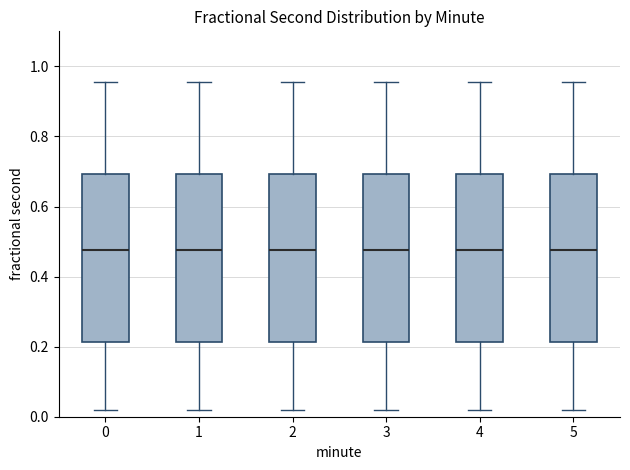

Where is the lower edge of the box at x = 3 on the y-axis? The values are not printed on the chart, so give them approximately, as read against the axis.

0.22